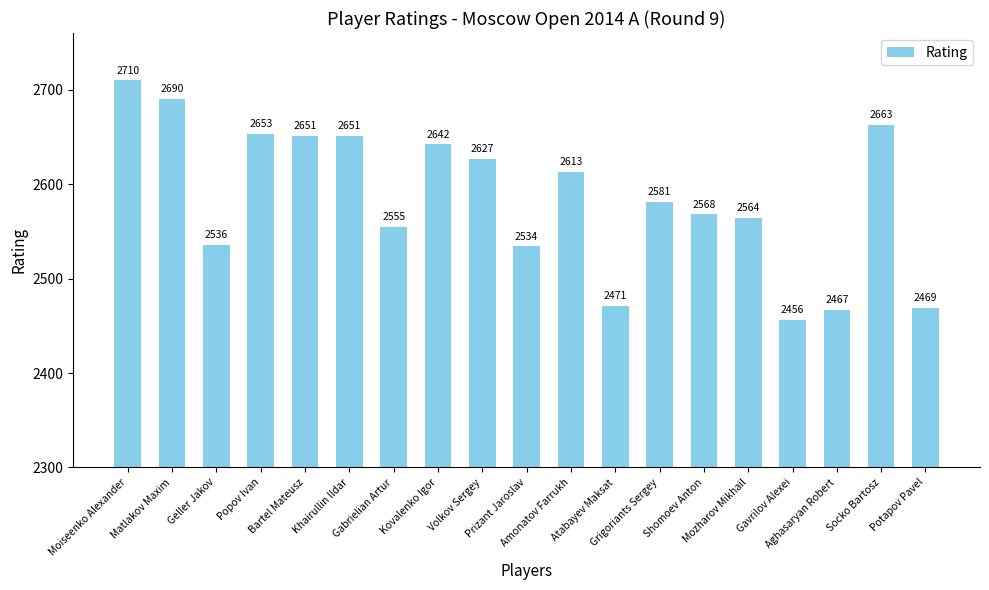

What is the value of the 5th bar from the left?

2651